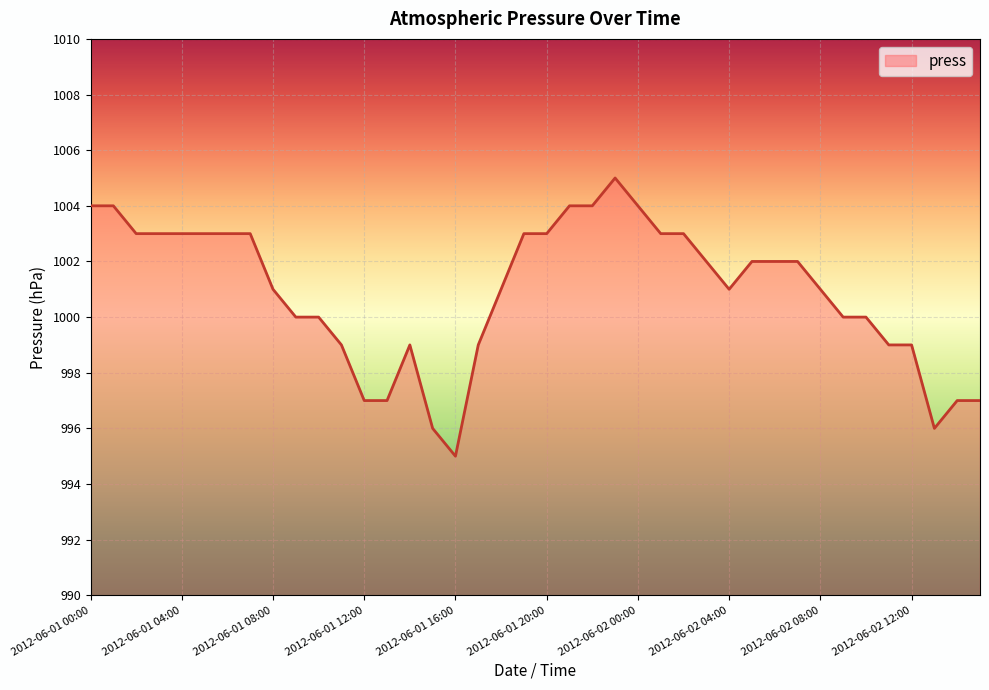

How many lines are shown in the chart?

1